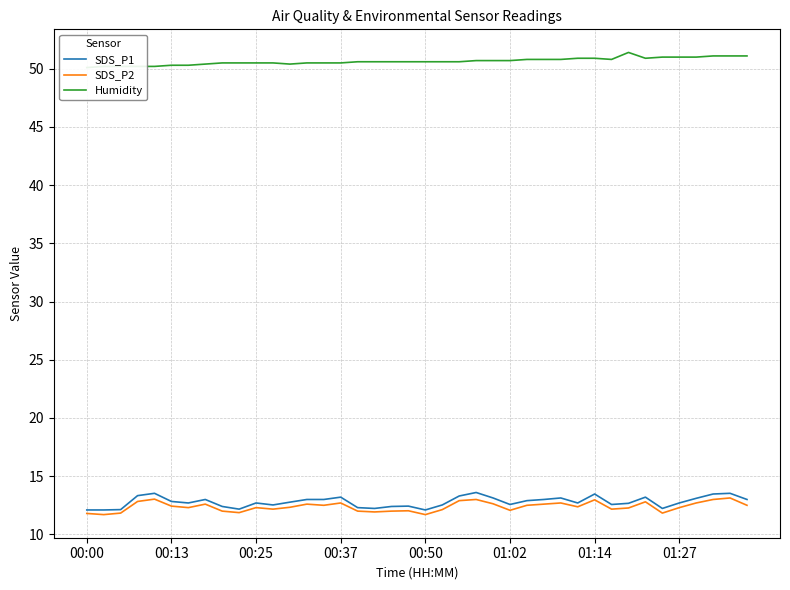

Is it true that SDS_P2 equals 5.7 at 00:25?

False